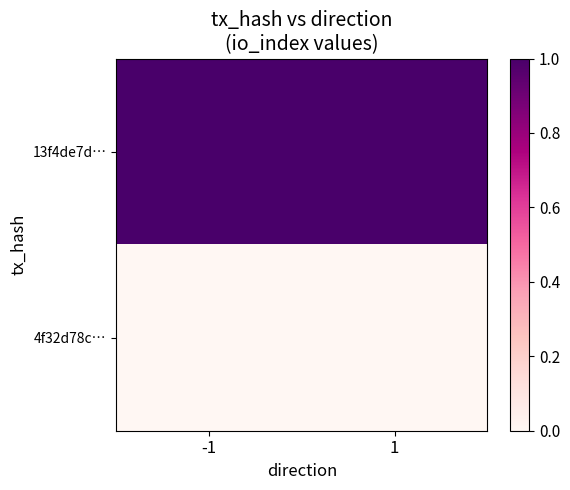

Rank the series at 1 from lowest to highest value.

4f32d78c…, 13f4de7d…